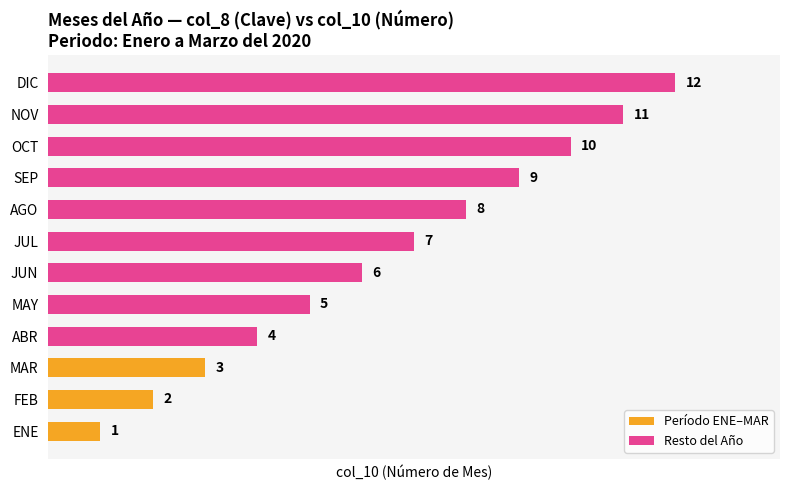

What is the sum of the values at JUN and OCT?

16